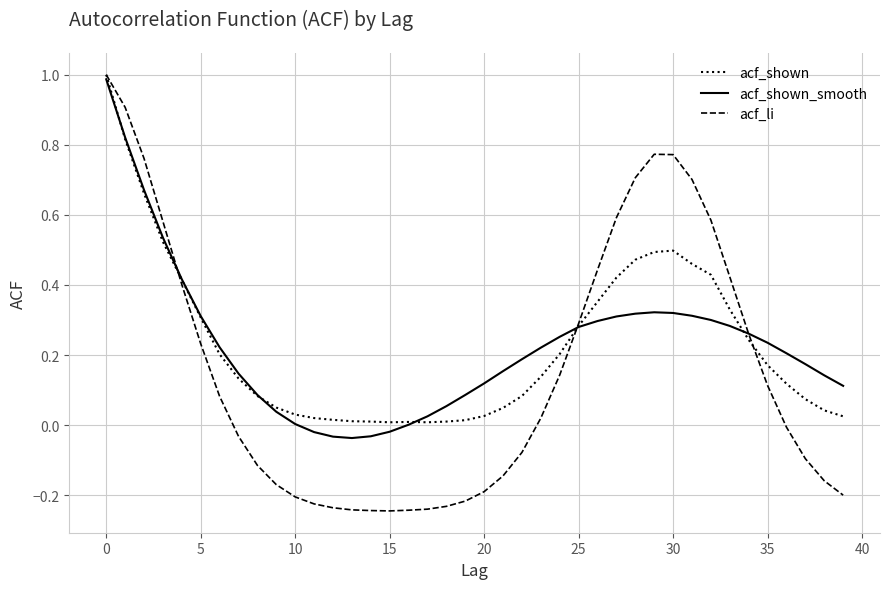

Count the number of data series in this chart.

3